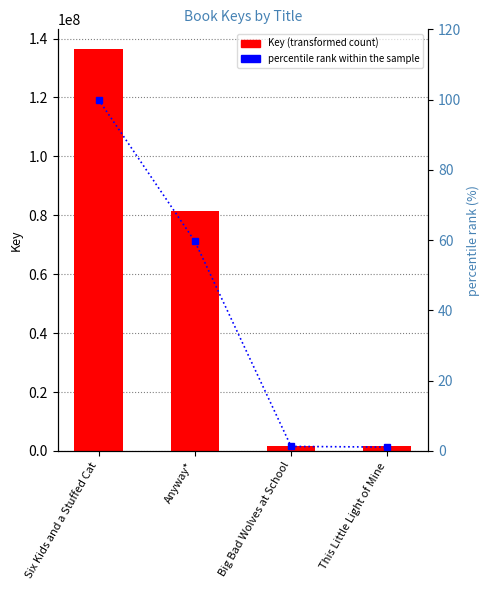

Which series changed the most between Six Kids and a Stuffed Cat and This Little Light of Mine?

Key